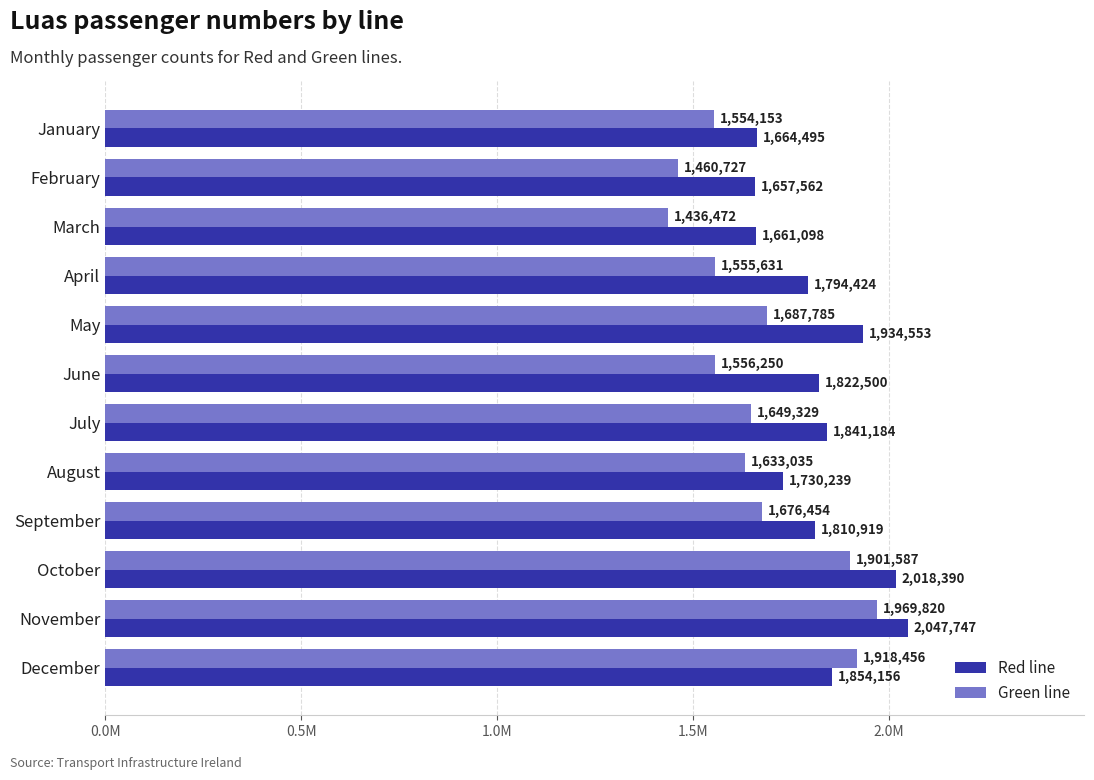

At which label is Red line closest to 1852654?

December